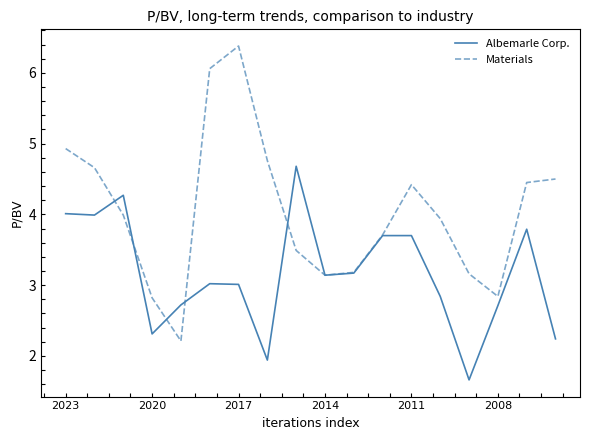

List the series in order of their peak value, highest first.

Materials, Albemarle Corp.